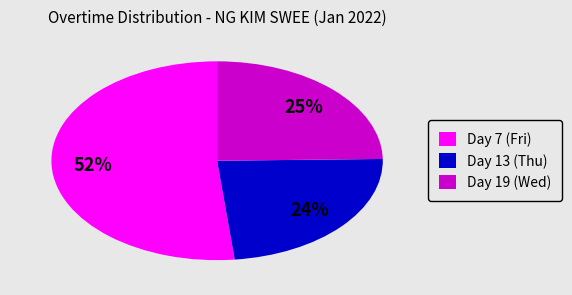

Is the sum of Day 7 (Fri) and Day 13 (Thu) greater than half?

Yes